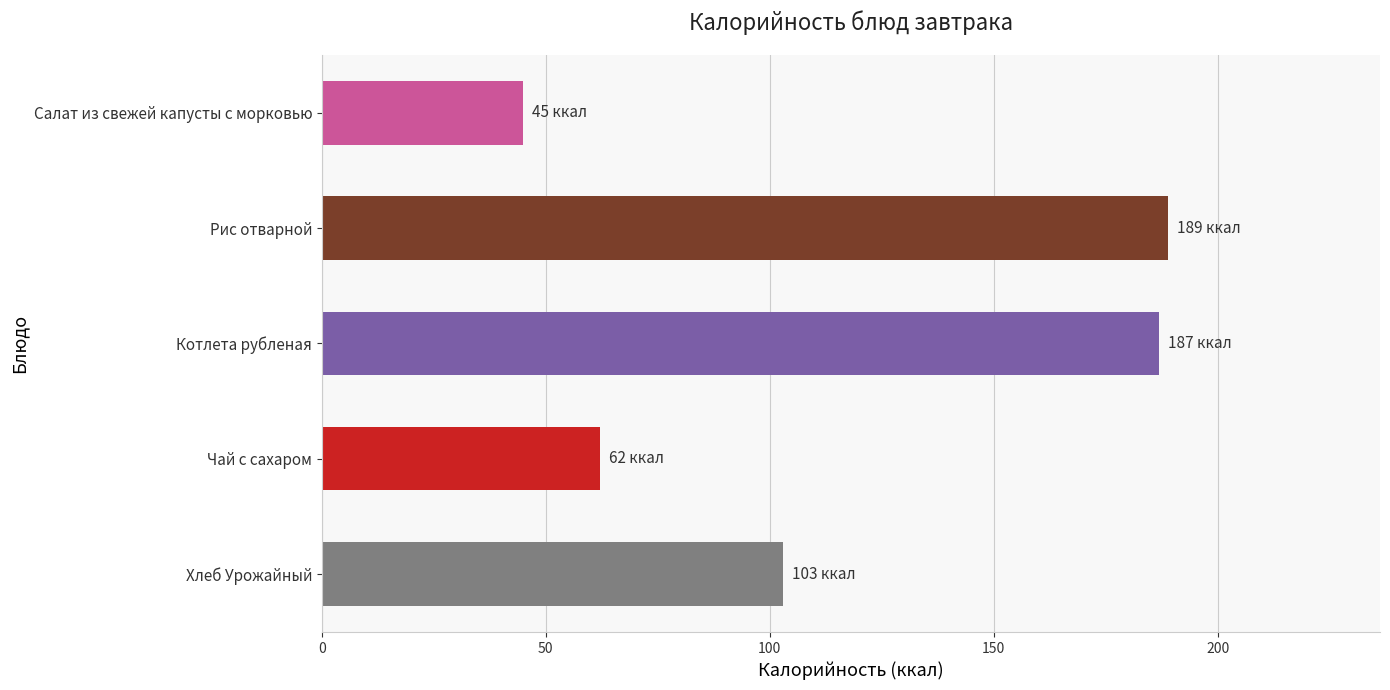

What is the change in value from Котлета рубленая to Хлеб Урожайный?

-84